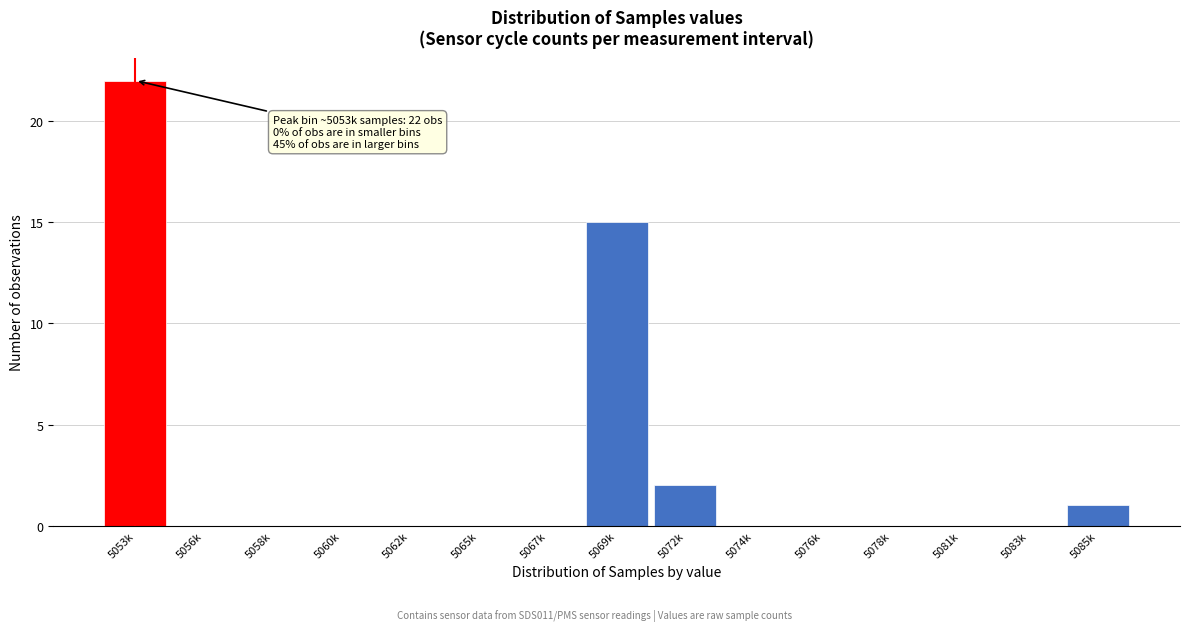

Reading right to left, transcribe all the data shown in this chart.

5085k=1	5083k=0	5081k=0	5078k=0	5076k=0	5074k=0	5072k=2	5069k=15	5067k=0	5065k=0	5062k=0	5060k=0	5058k=0	5056k=0	5053k=22